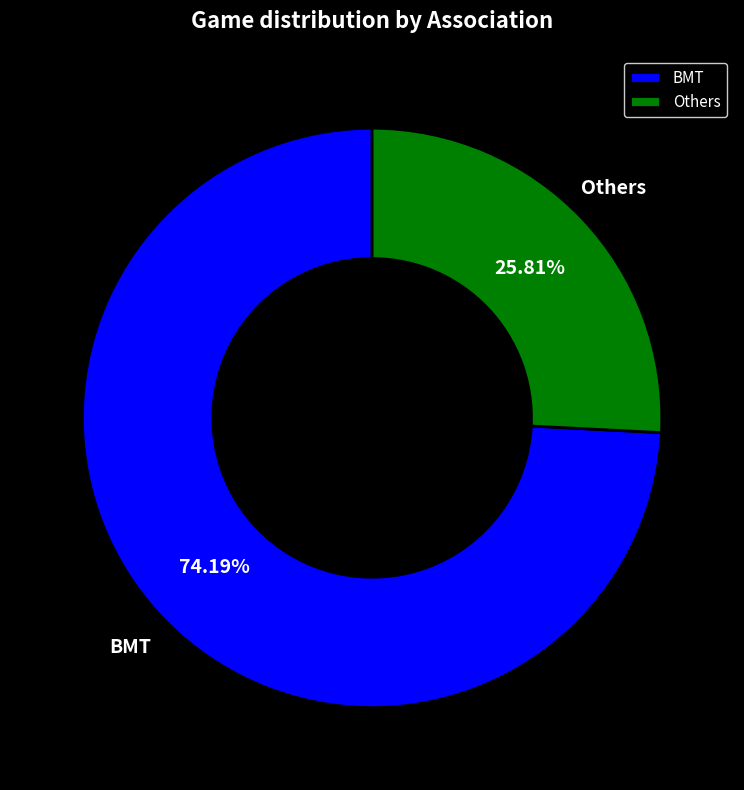

Combined, do BMT and Others account for over 50%?

Yes